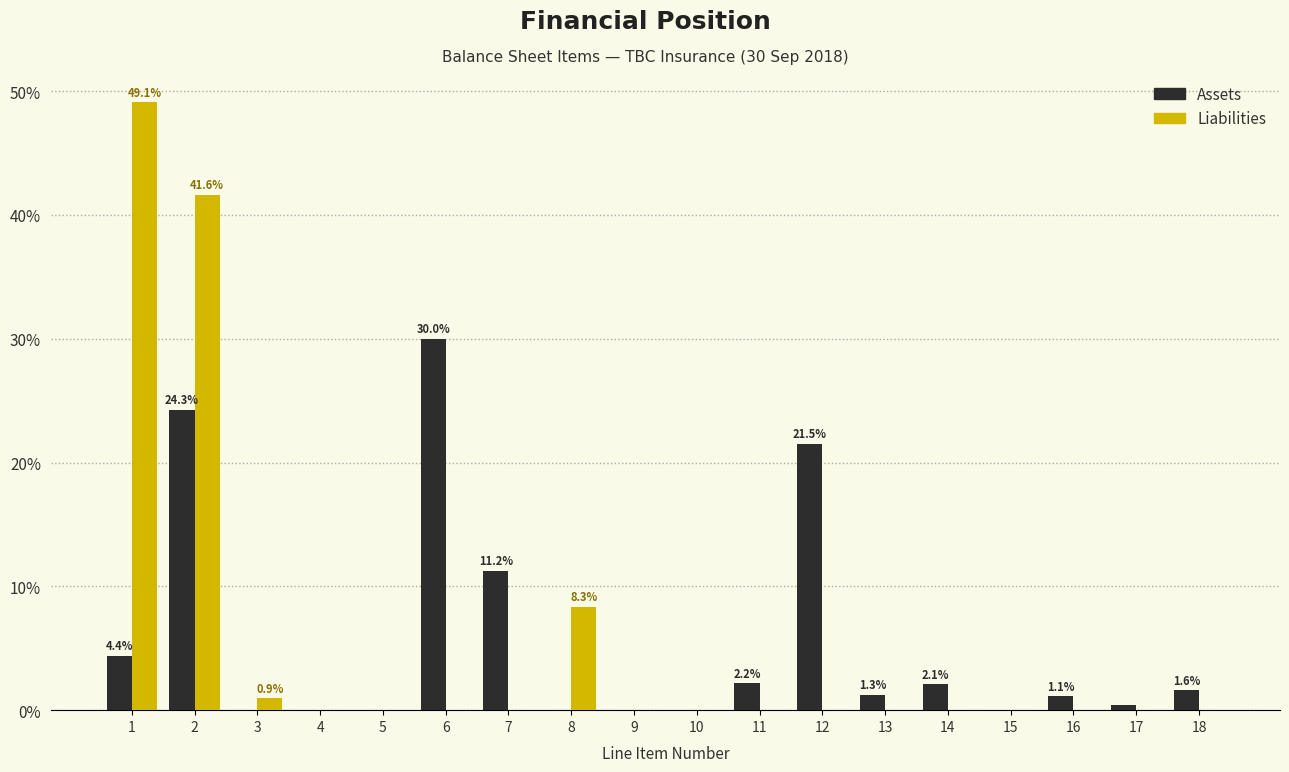

What is the sum of all Liabilities values?

100.0